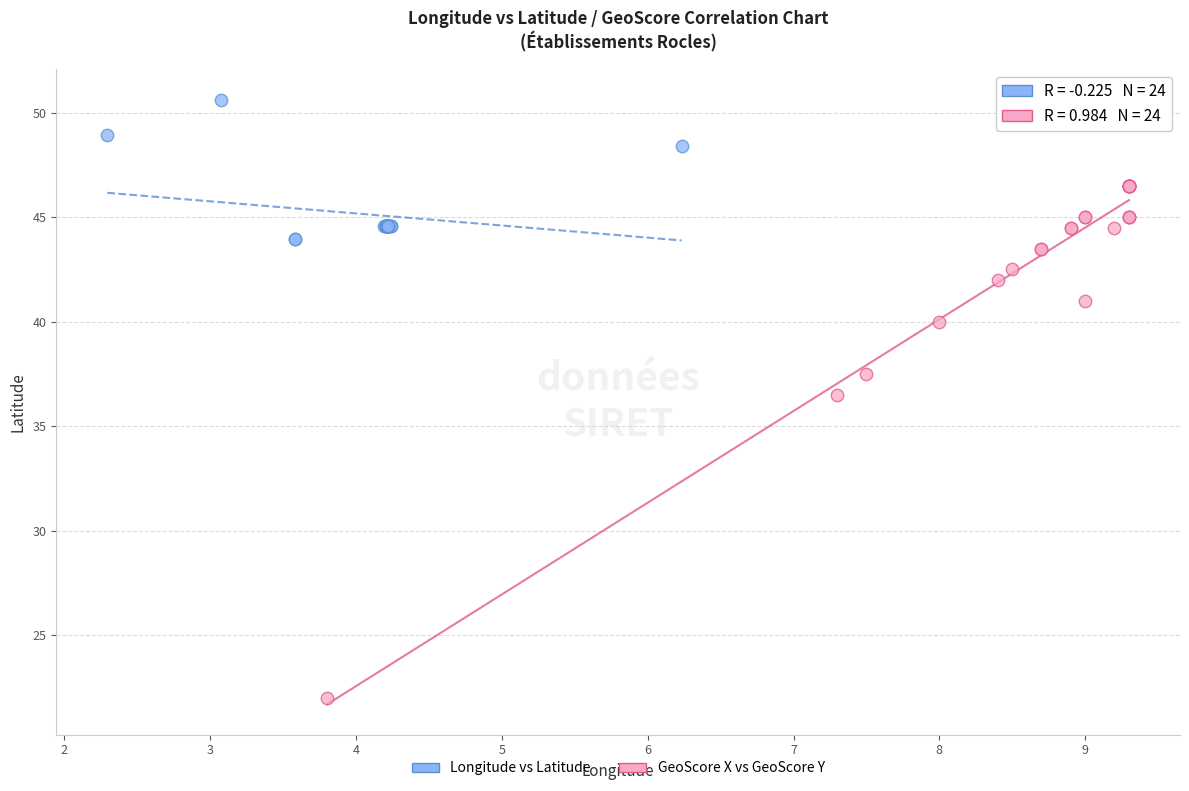

Which series reaches the maximum Y coordinate?

Longitude vs Latitude